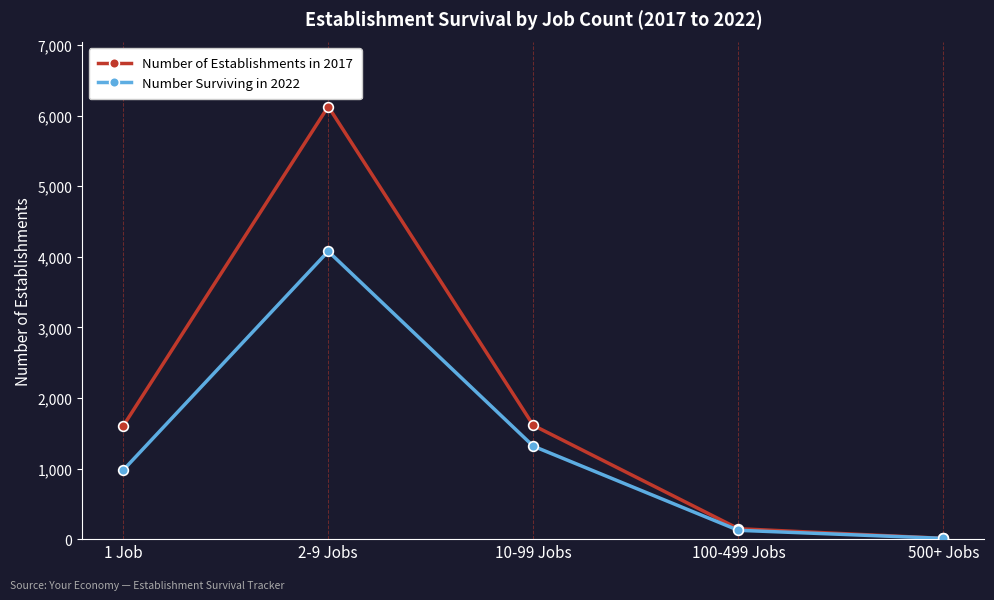

Rank the series by their average value, from lowest to highest.

Number Surviving in 2022, Number of Establishments in 2017